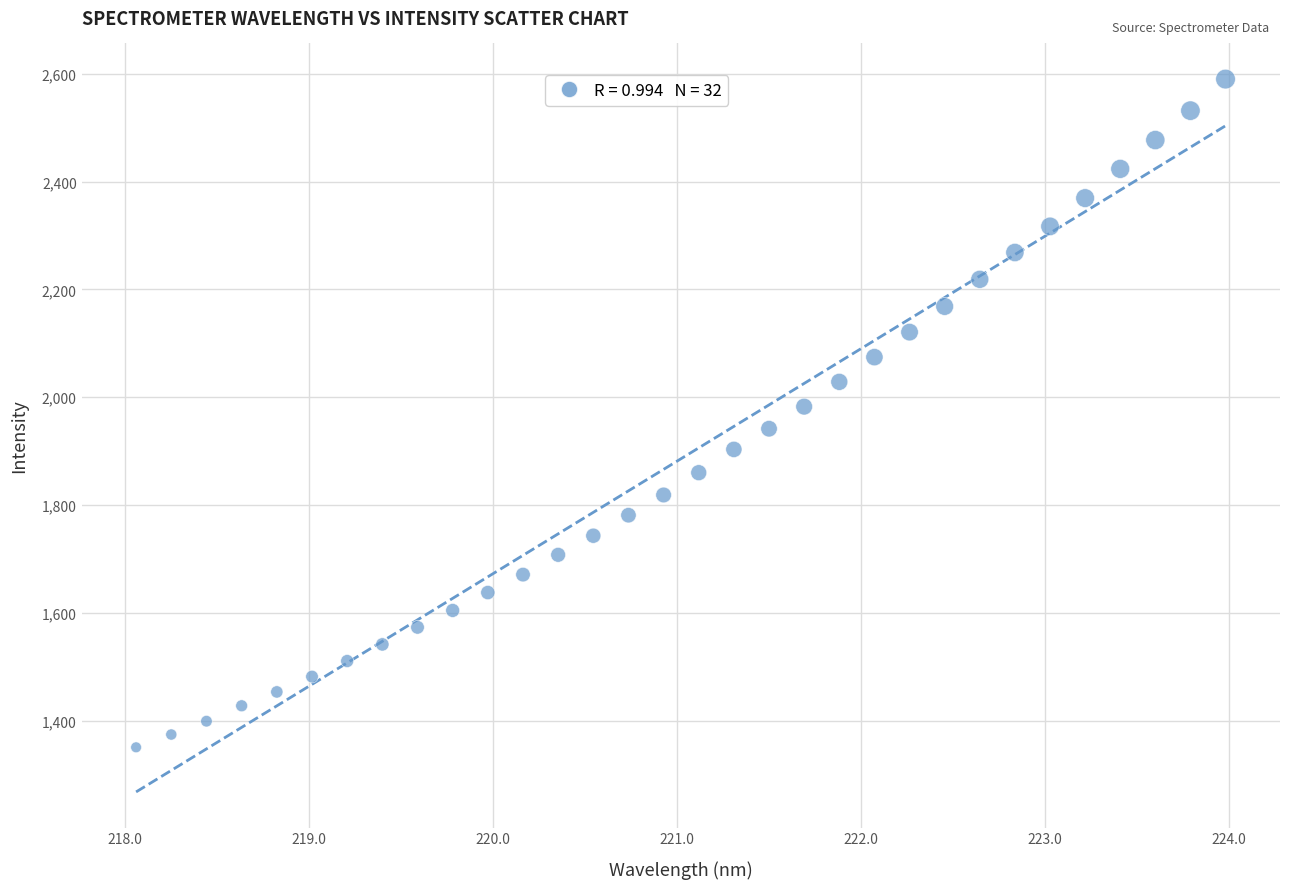

What is the range of X values (max minus min)?

5.9